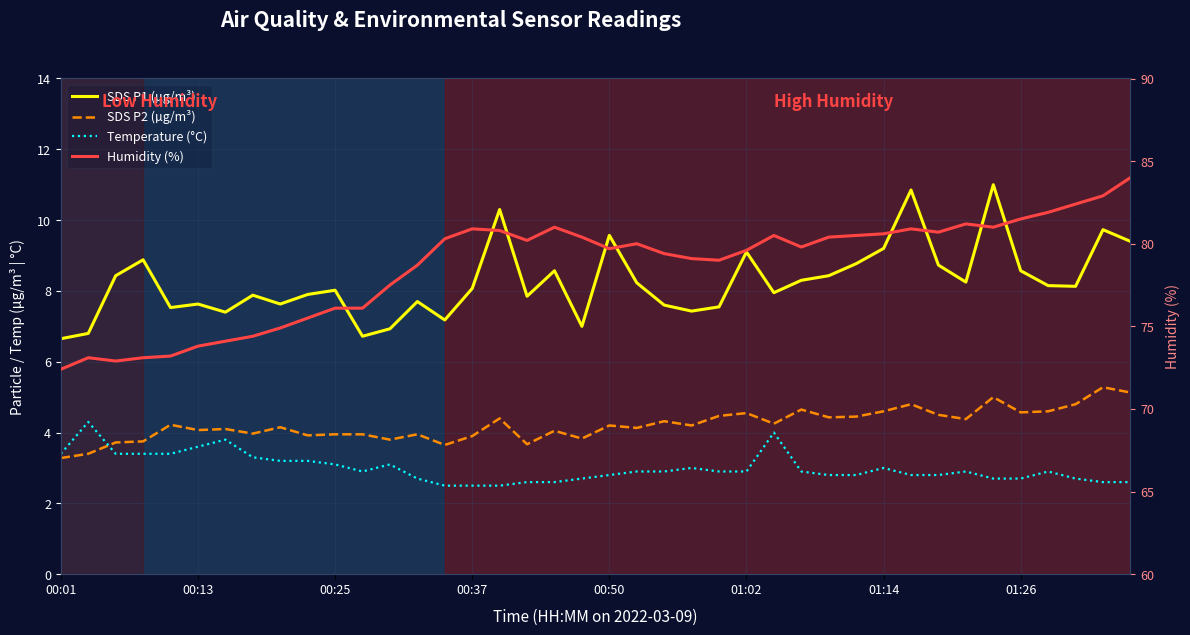

What is the value of the SDS P2 (µg/m³) point at the 39th from the left?

5.3